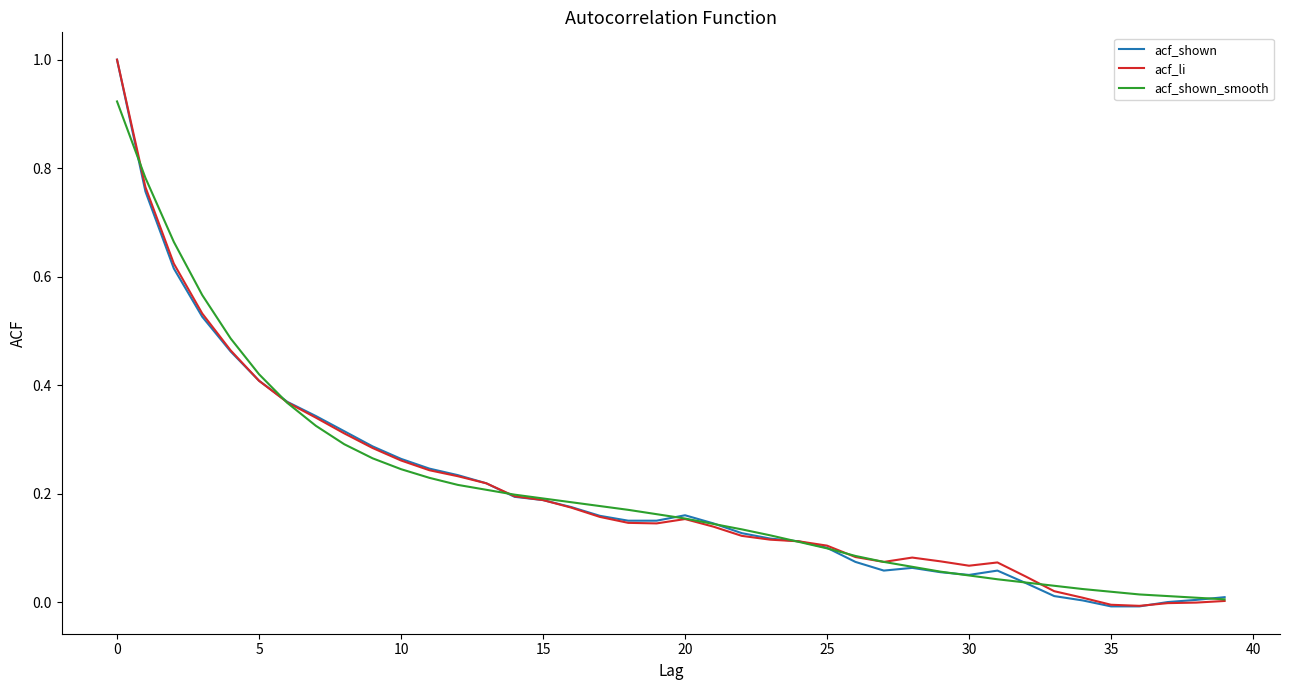

Which series has the largest range (max minus min)?

acf_shown